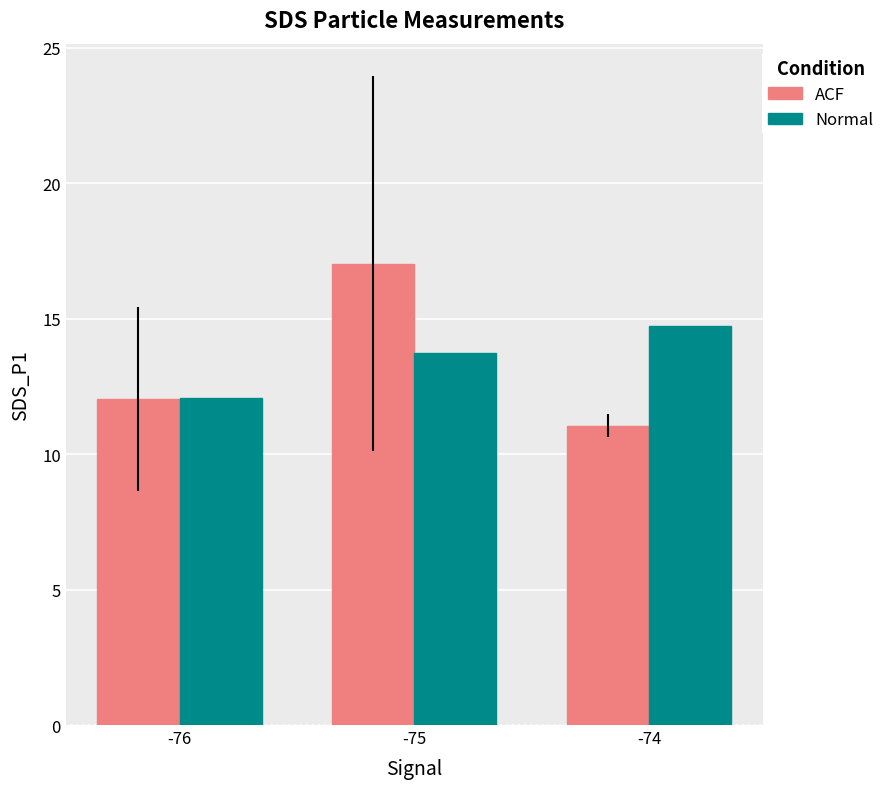

What is the value of the ACF bar at the 1st from the left?

12.0